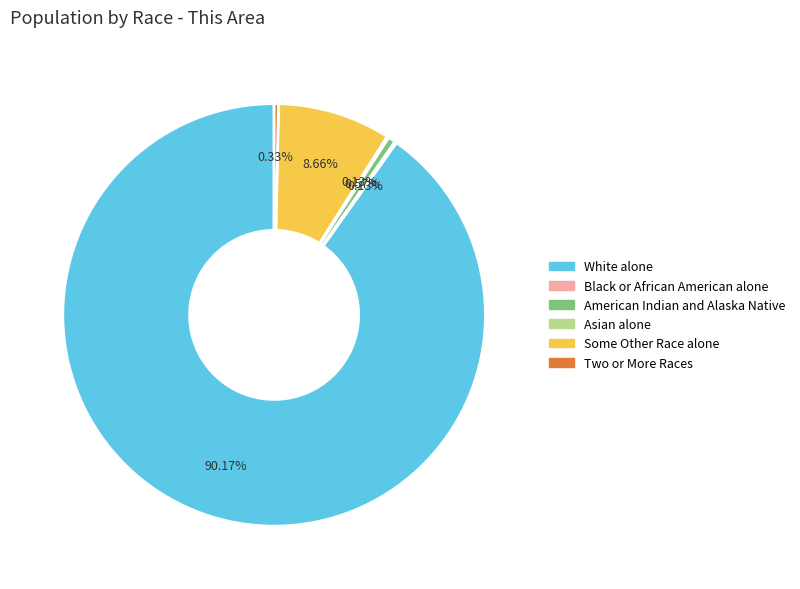

Is there any slice that represents more than half of the pie?

Yes